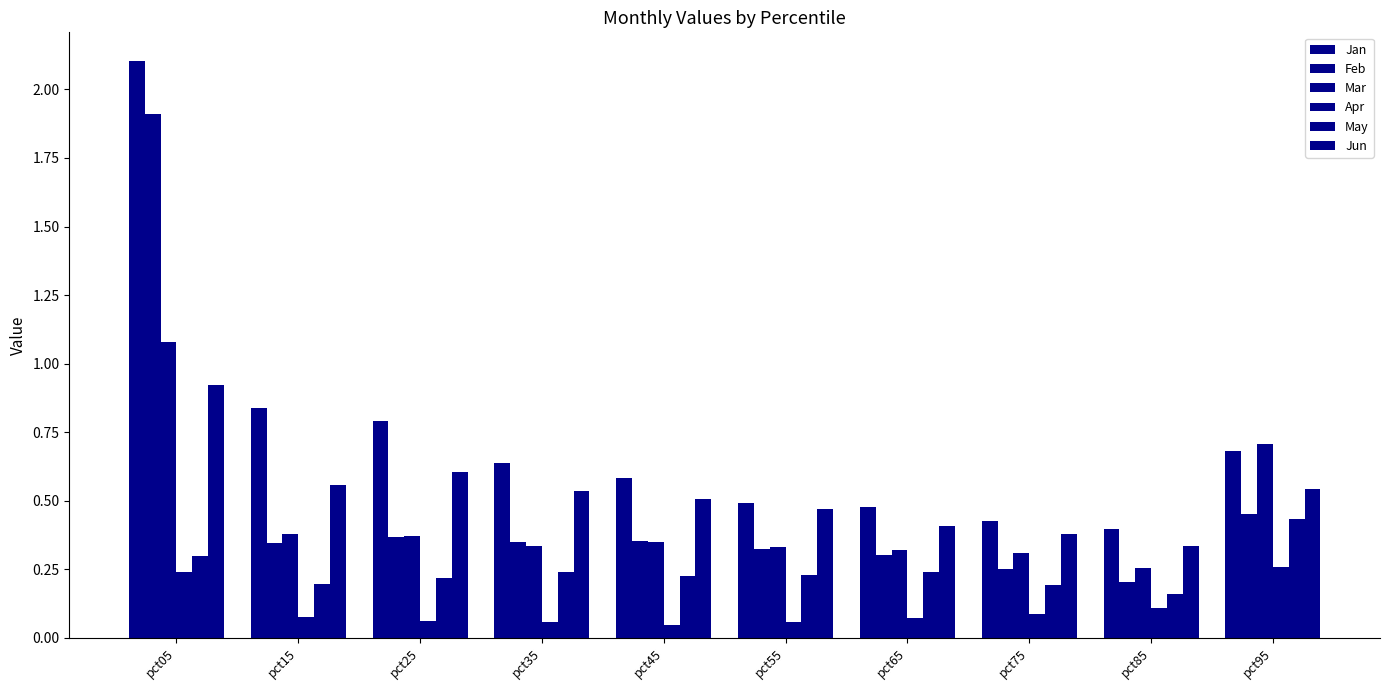

Does the chart contain any negative values?

No